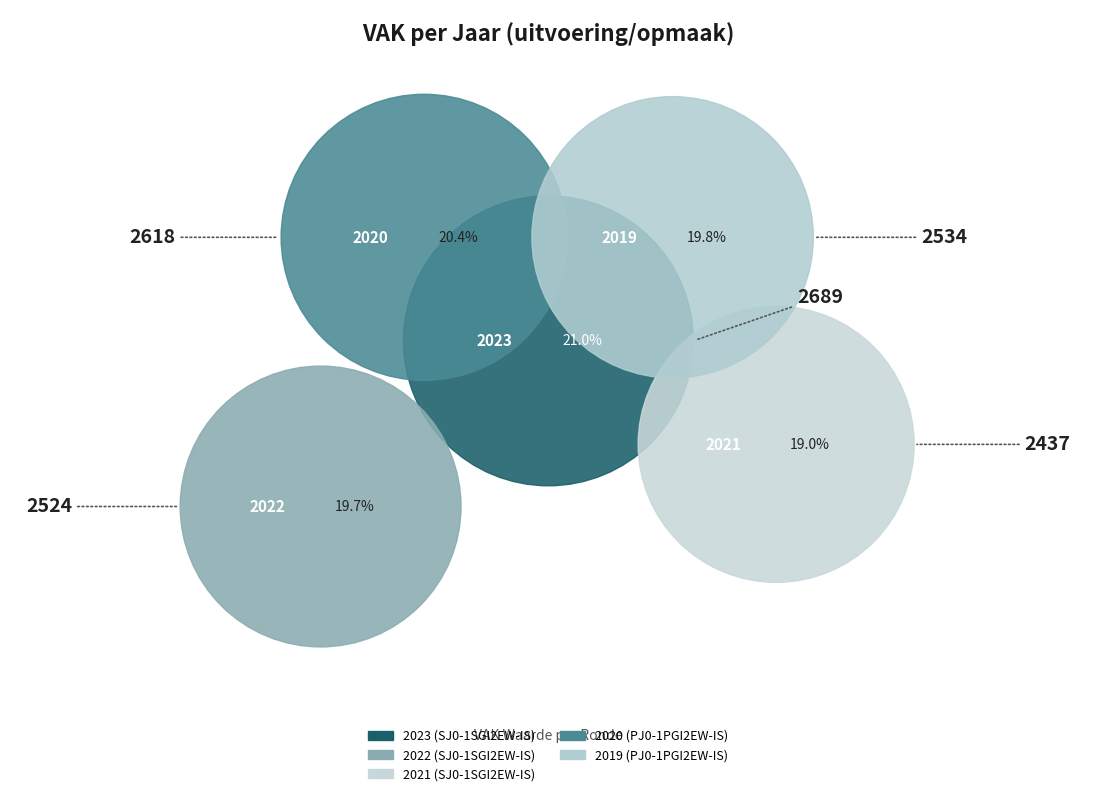

What is the change in value from 2023 (SJ0-1SGI2EW-IS) to 2019 (PJ0-1PGI2EW-IS)?

-155